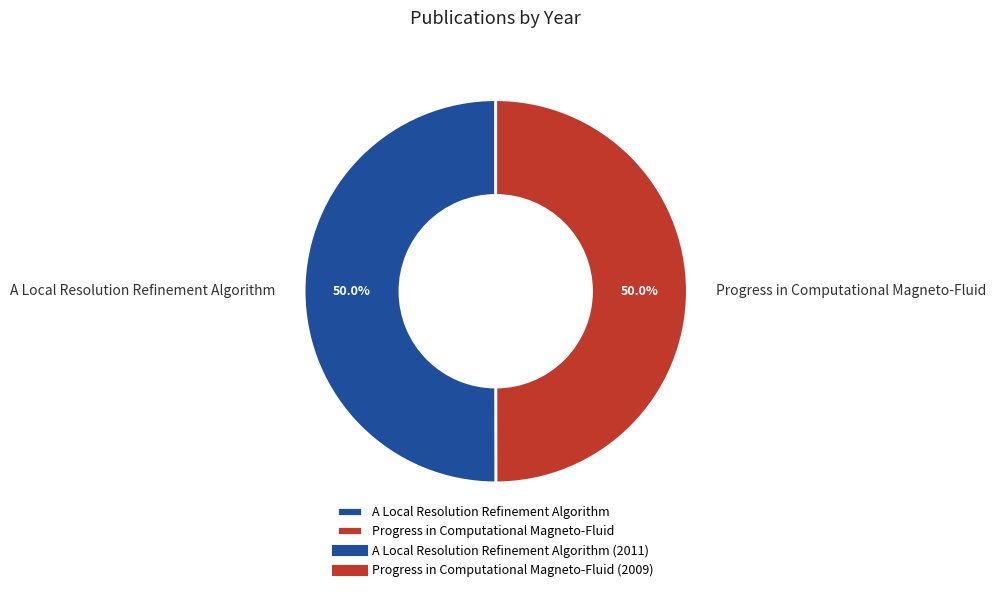

Approximately how many times larger is the value at A Local Resolution Refinement Algorithm compared to Progress in Computational Magneto-Fluid?

1.0